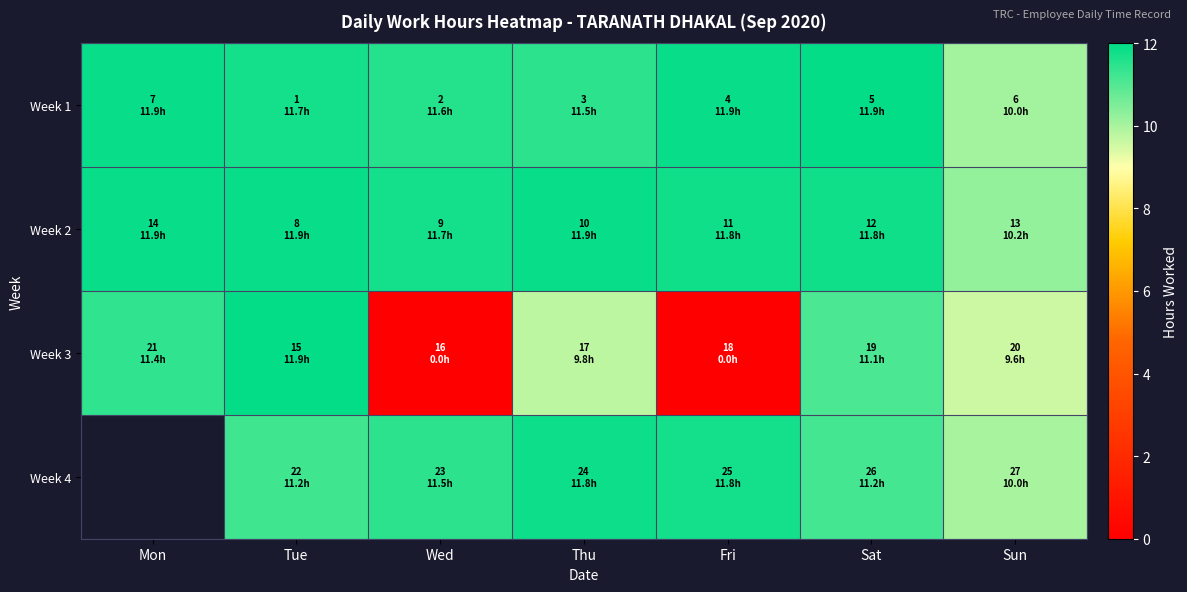

True or false: Week 1 has a value of 11.9 at Sat.

True